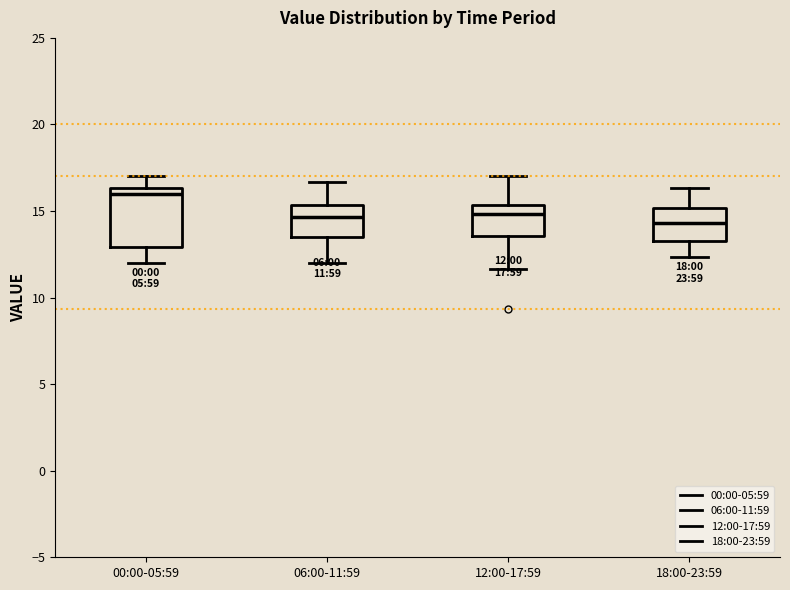

Comparing the boxes themselves (not the whiskers), which one is the tallest?

00:00-05:59